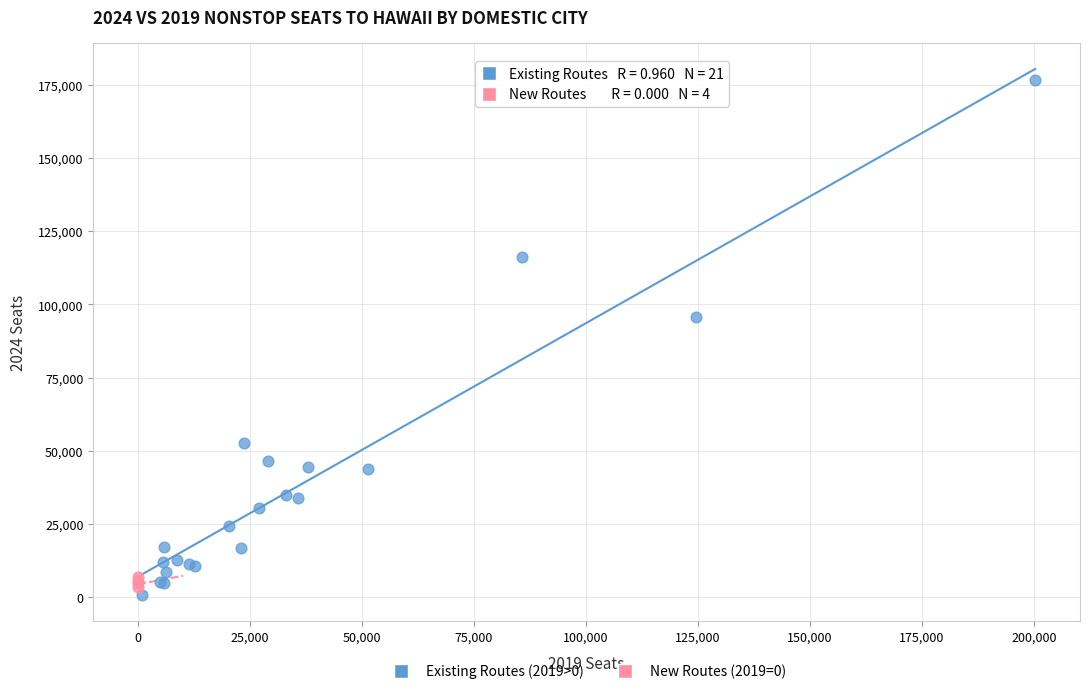

Which series has the widest spread of Y values?

Existing Routes (2019>0)